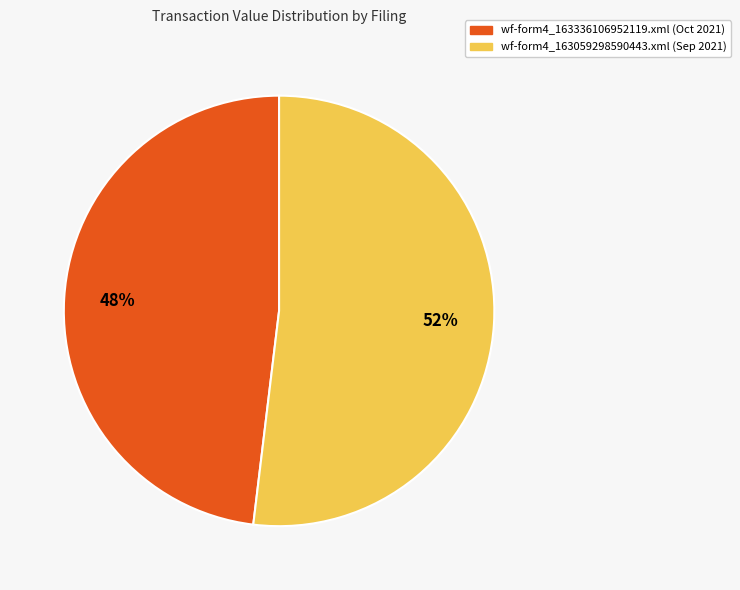

Which slice is the largest?

wf-form4_163059298590443.xml